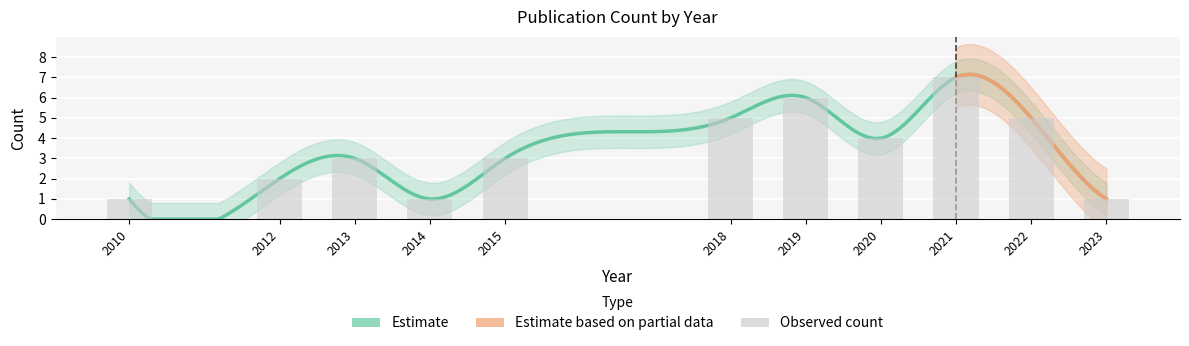

Which label corresponds to the largest value in the chart?

2021